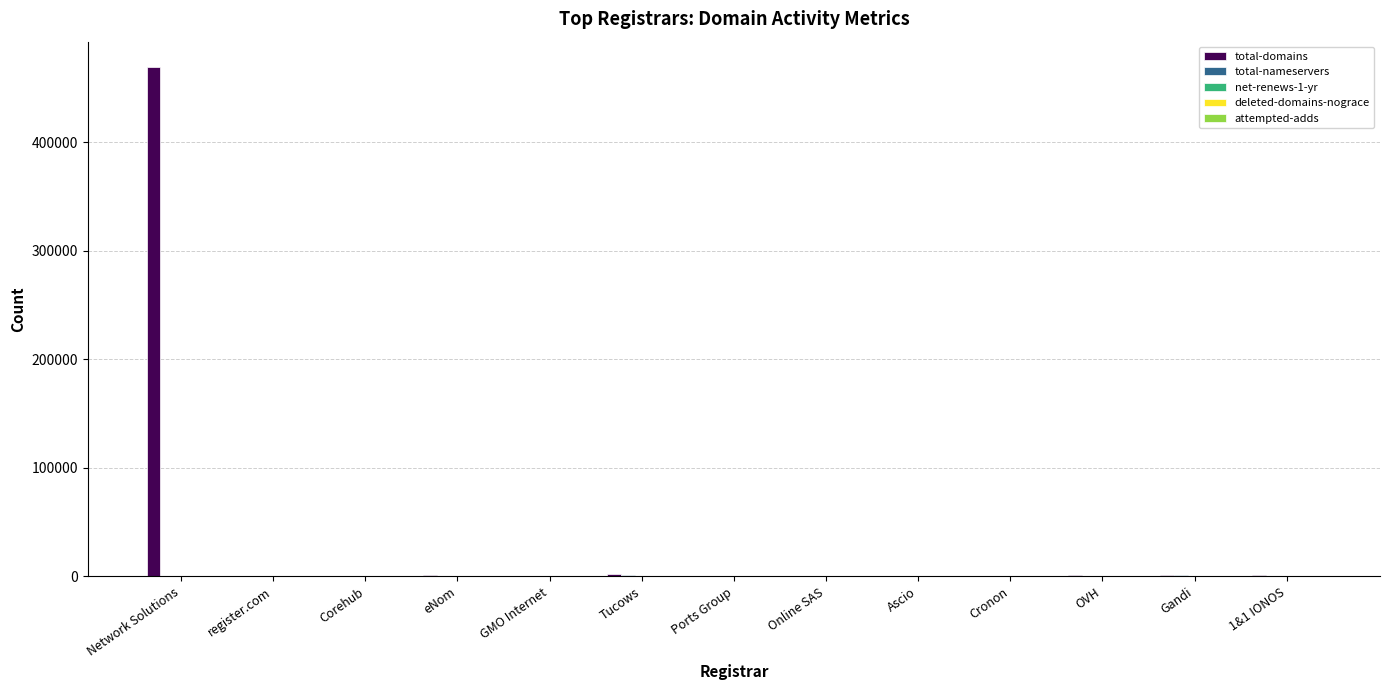

Which series has the largest total across all categories?

total-domains